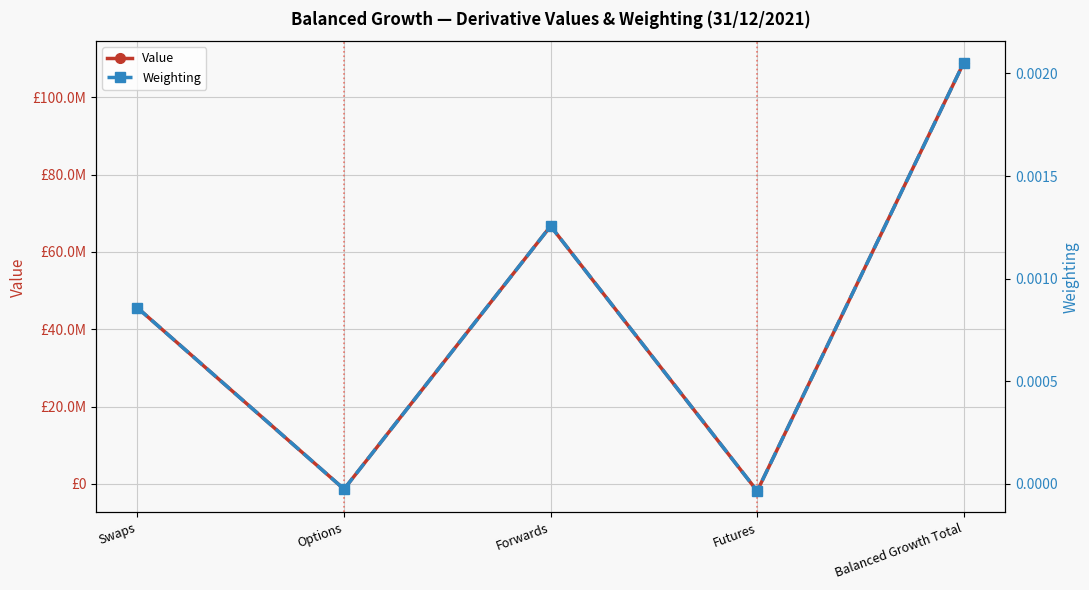

Which category has the highest value across all series?

Balanced Growth Total